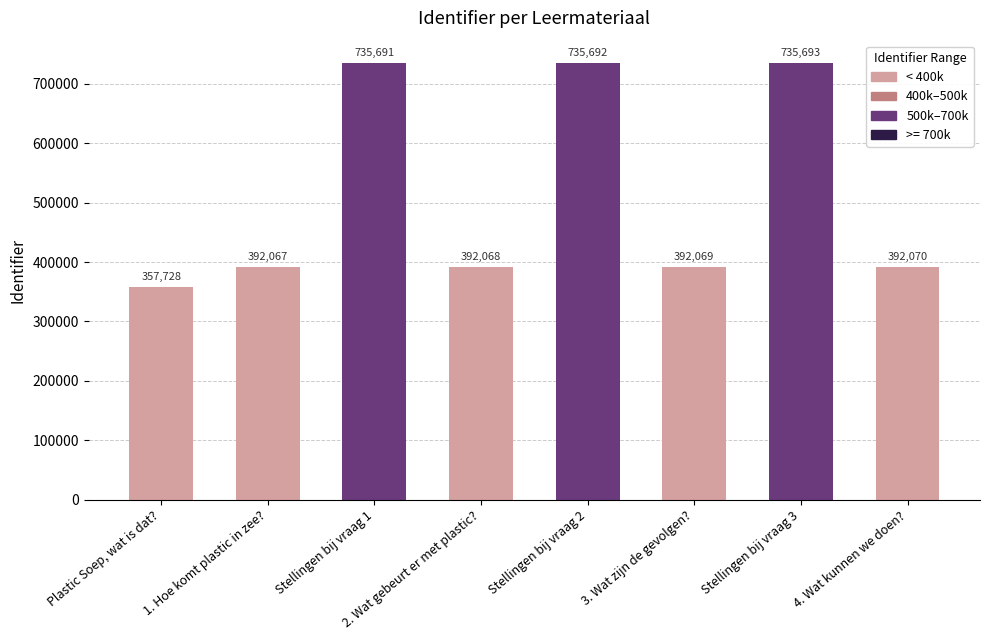

What is the label of the 6th bar from the left?

3. Wat zijn de gevolgen?